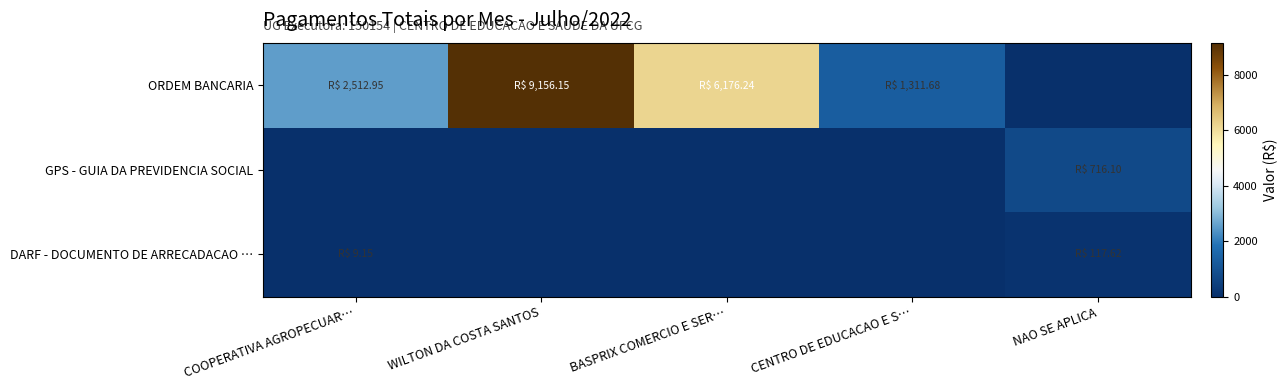

Reading left to right, transcribe all the data shown in this chart.

ORDEM BANCARIA: COOPERATIVA AGROPECUAR…=2512.9	WILTON DA COSTA SANTOS=9156.1	BASPRIX COMERCIO E SER…=6176.2	CENTRO DE EDUCACAO E S…=1311.7	NAO SE APLICA=0.0
GPS - GUIA DA PREVIDENCIA SOCIAL: COOPERATIVA AGROPECUAR…=0.0	WILTON DA COSTA SANTOS=0.0	BASPRIX COMERCIO E SER…=0.0	CENTRO DE EDUCACAO E S…=0.0	NAO SE APLICA=716.1
DARF - DOCUMENTO DE ARRECADACAO …: COOPERATIVA AGROPECUAR…=9.2	WILTON DA COSTA SANTOS=0.0	BASPRIX COMERCIO E SER…=0.0	CENTRO DE EDUCACAO E S…=0.0	NAO SE APLICA=117.6